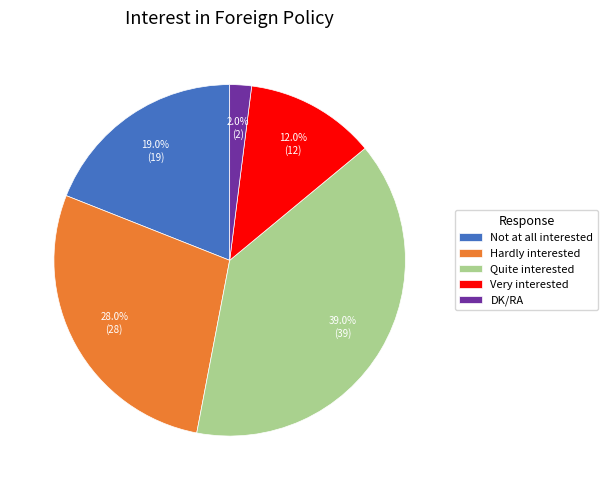

What is the largest slice in the pie chart?

Quite interested